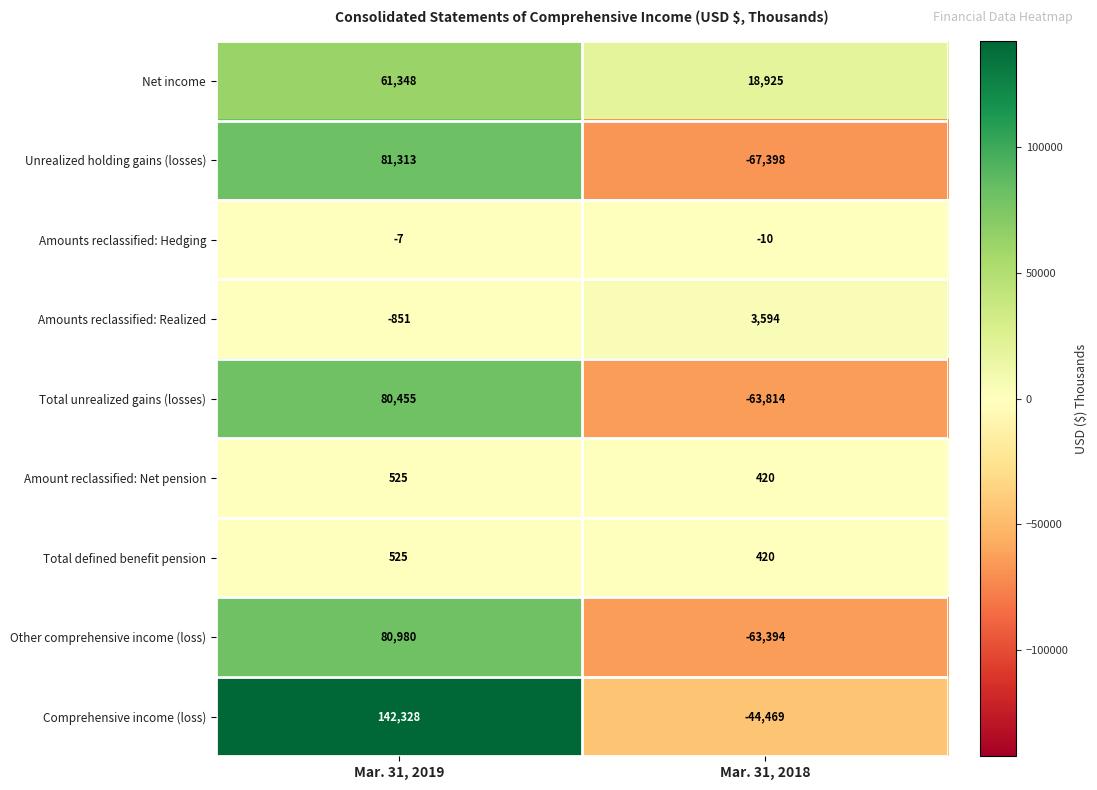

What is the smallest value displayed?

-67398